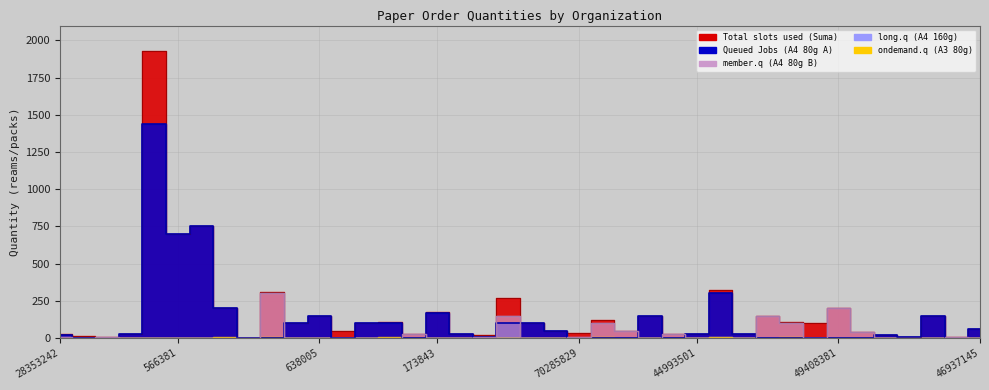

True or false: Total slots used (Suma) and member.q (A4 80g B) intersect in this chart.

False